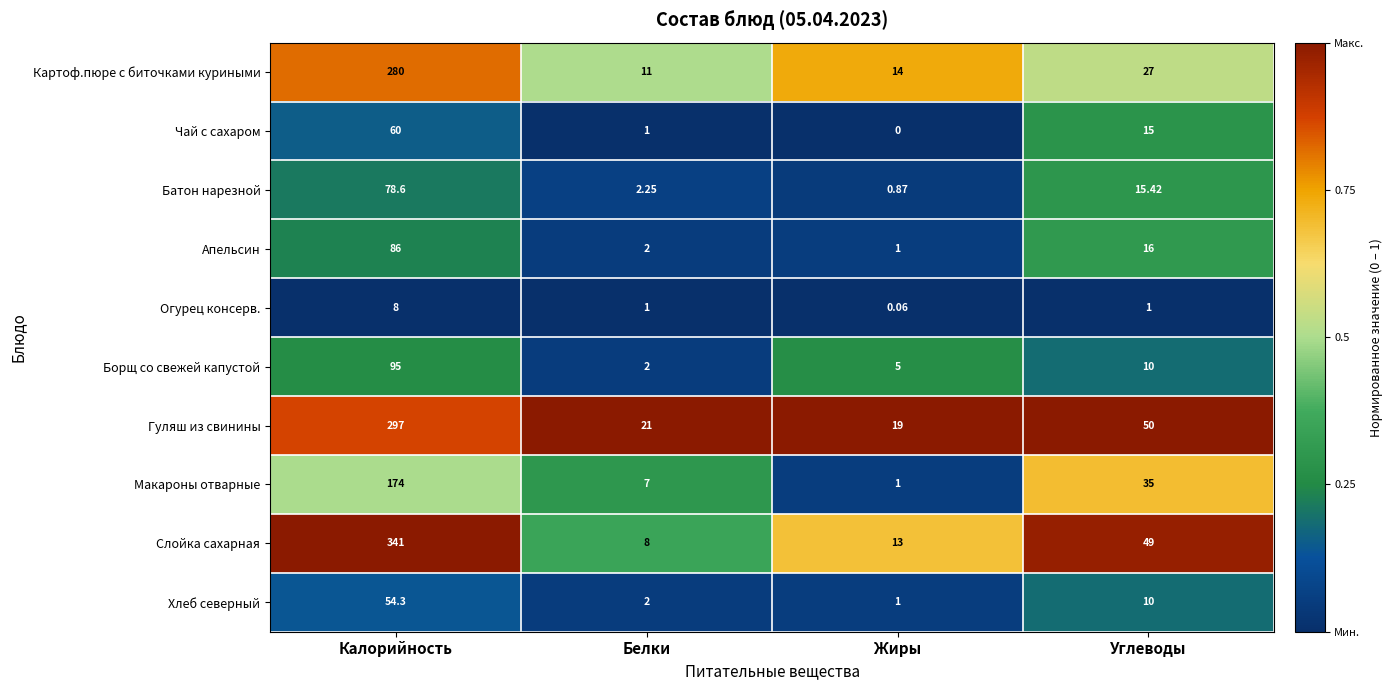

Which label corresponds to the largest value in the chart?

Калорийность